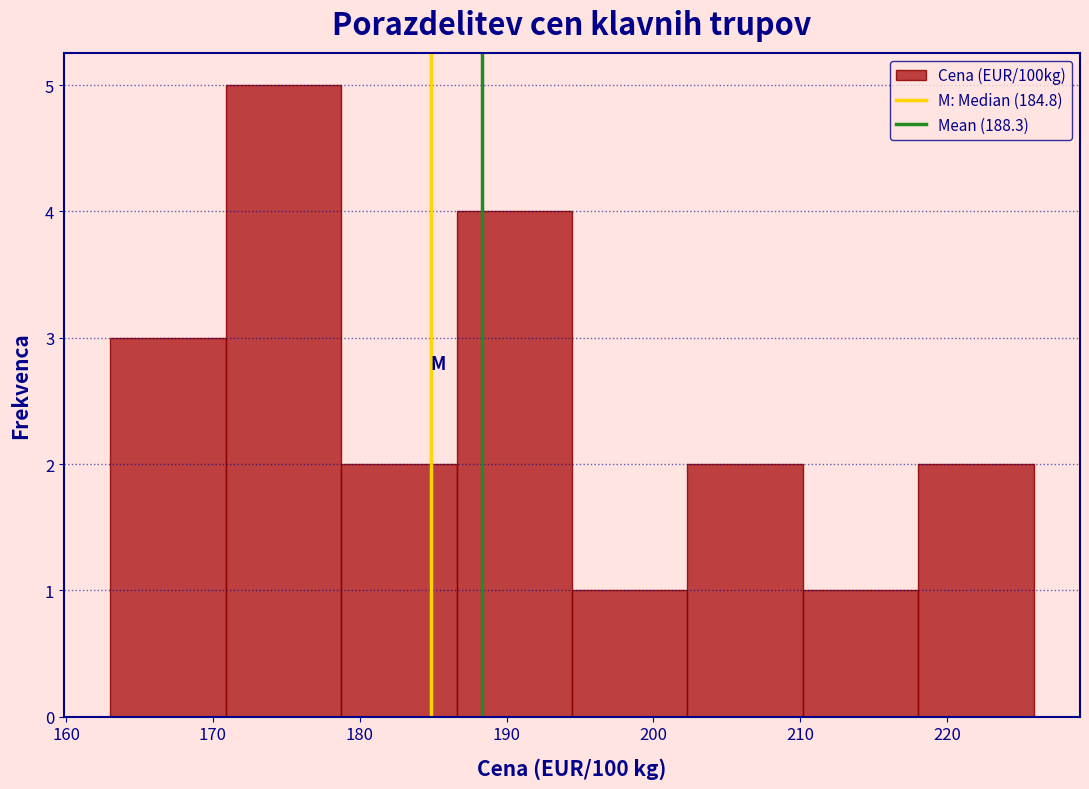

How tall is the bar that spans 171 to 179 on the x-axis? Neither the bar edges nor the heights are printed on the chart, so give them approximately, as read against the axes.

5